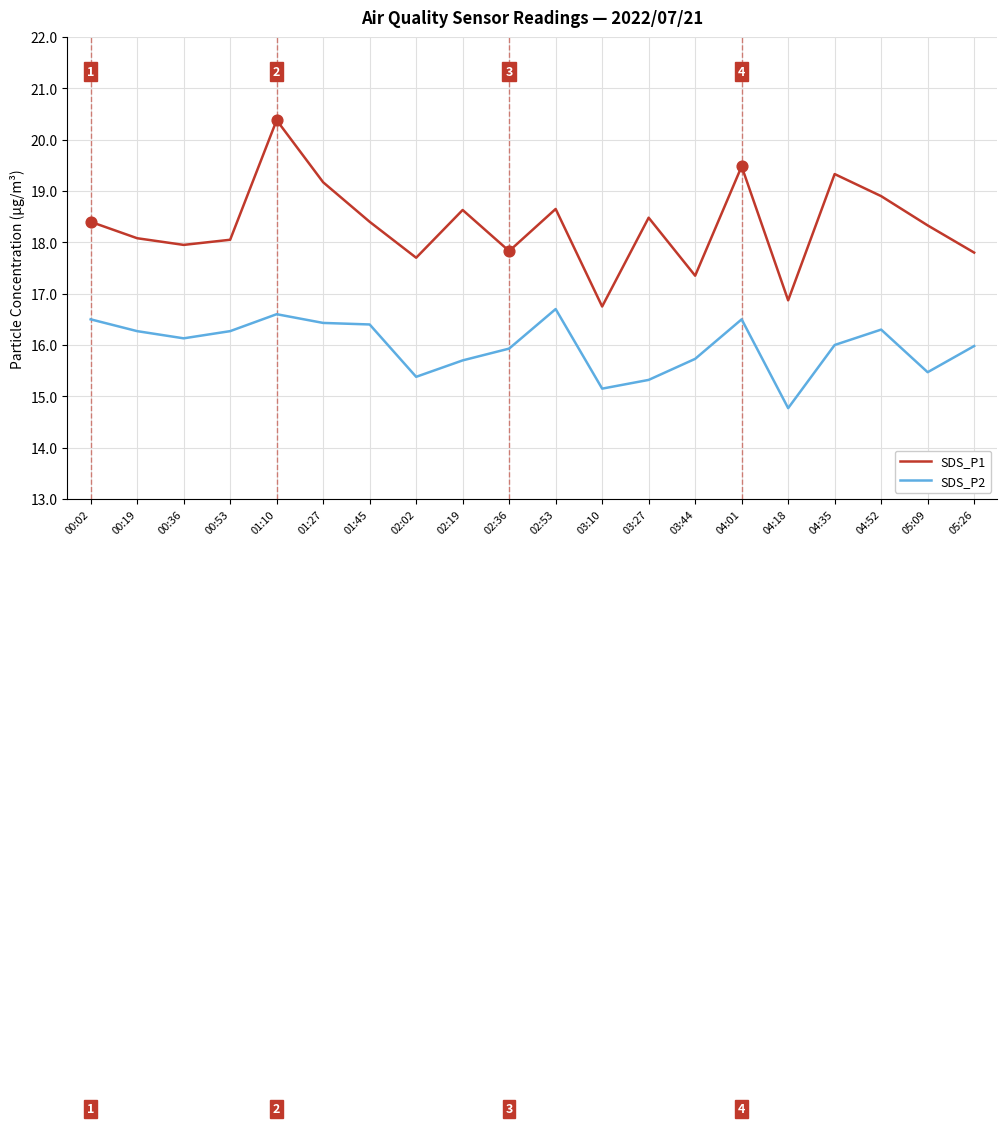

What is the total value across all series at 00:36?

34.1